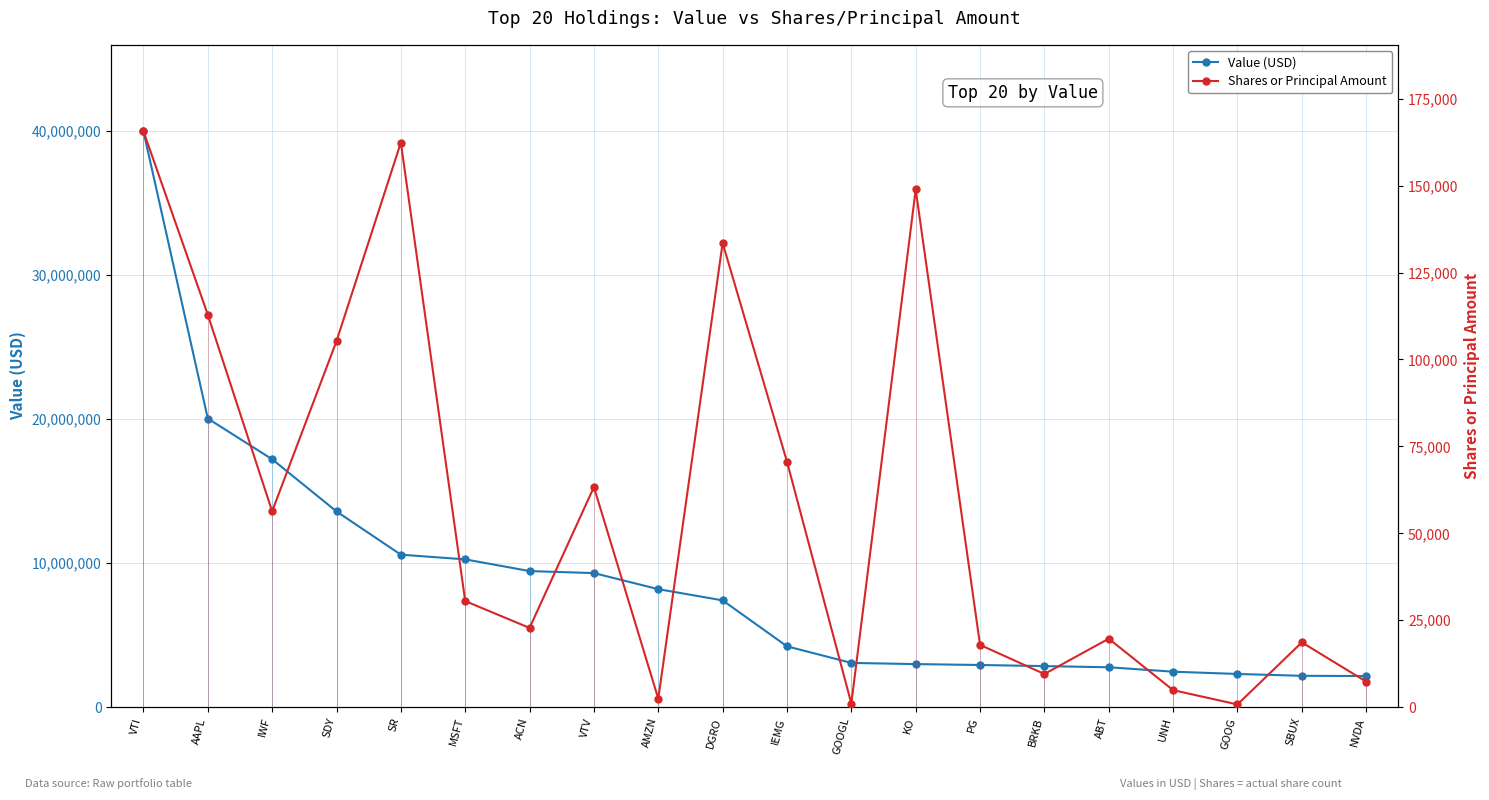

What are all the series names shown in the legend?

Value (USD), Shares or Principal Amount